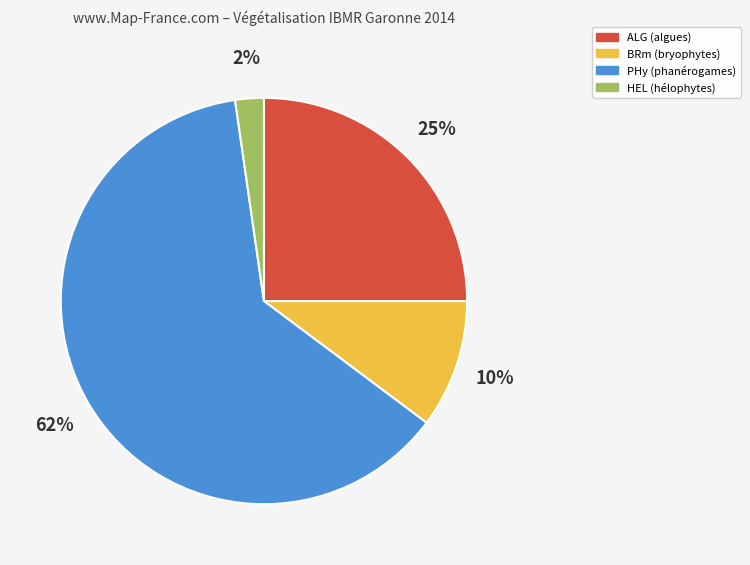

To the nearest percent, what is the difference between the BRm (bryophytes) and ALG (algues) slice percentages?

15%